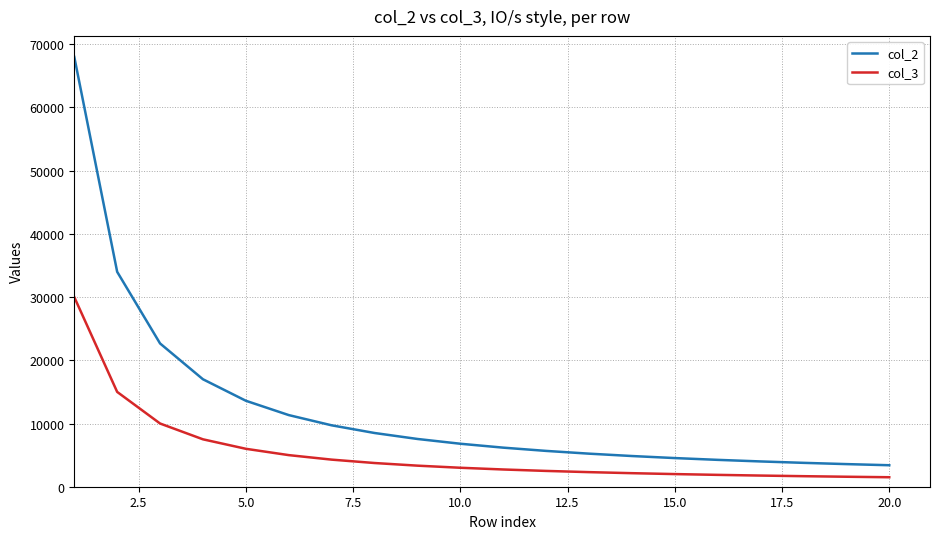

Which series has the largest total across all categories?

col_2